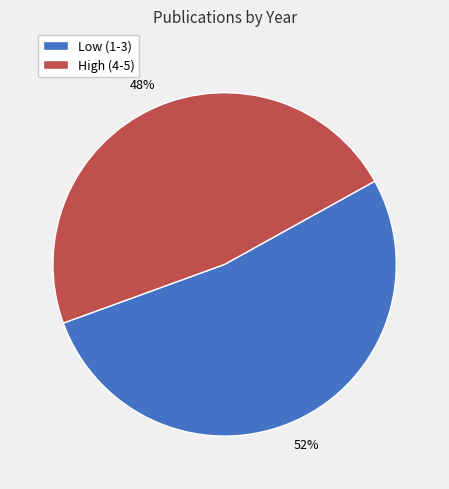

To the nearest percent, what is the average slice percentage?

50%